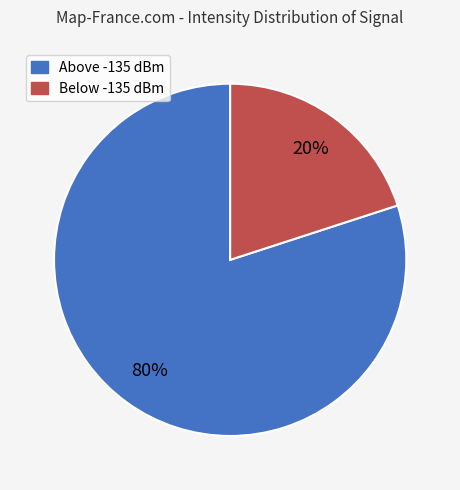

To the nearest percent, what is the average slice percentage?

50%